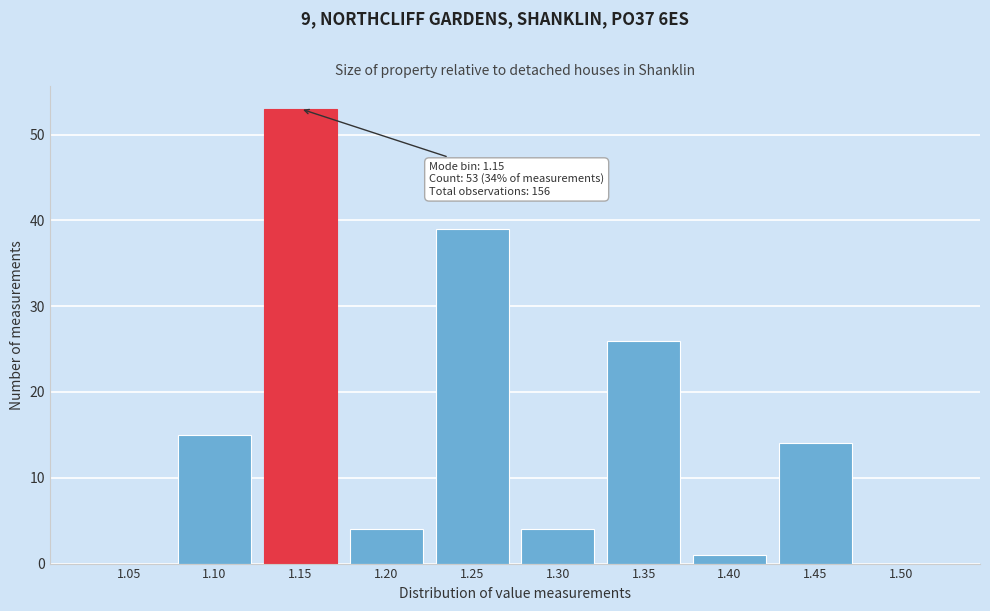

Reading left to right, transcribe all the data shown in this chart.

1.05=0	1.10=15	1.15=53	1.20=4	1.25=39	1.30=4	1.35=26	1.40=1	1.45=14	1.50=0